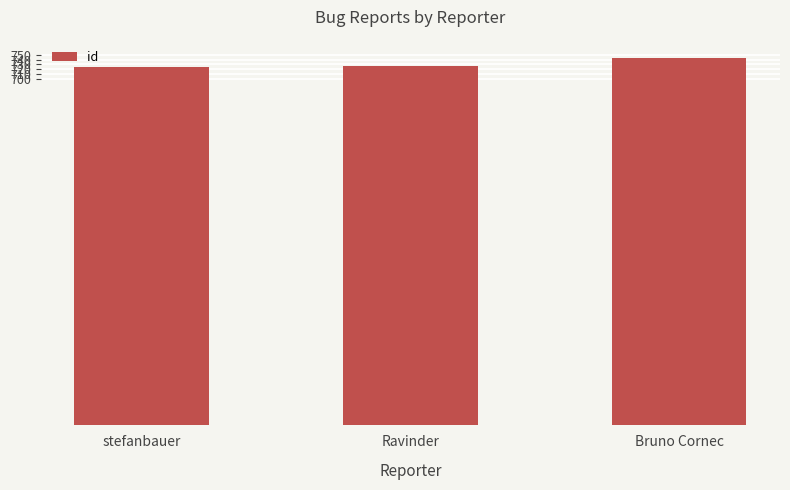

Is it true that the value at Ravinder is 1106?

False